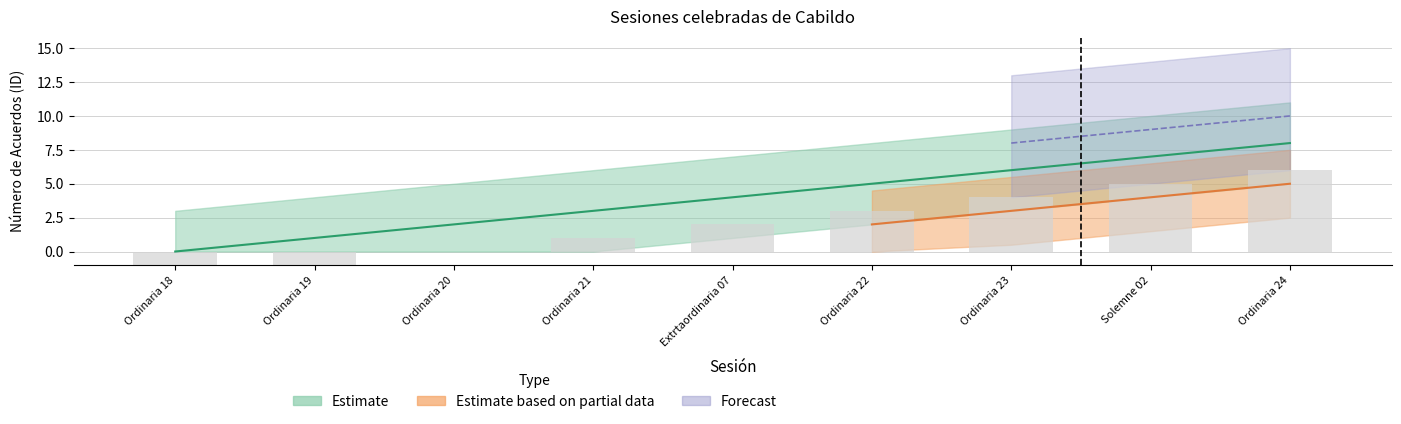

Which category has the lowest value in the Estimate series?

Ordinaria 18